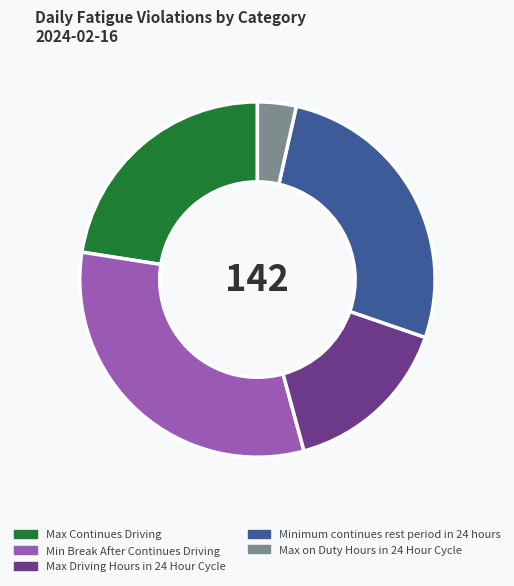

Between Max Driving Hours in 24 Hour Cycle and Minimum continues rest period in 24 hours, which is larger?

Minimum continues rest period in 24 hours